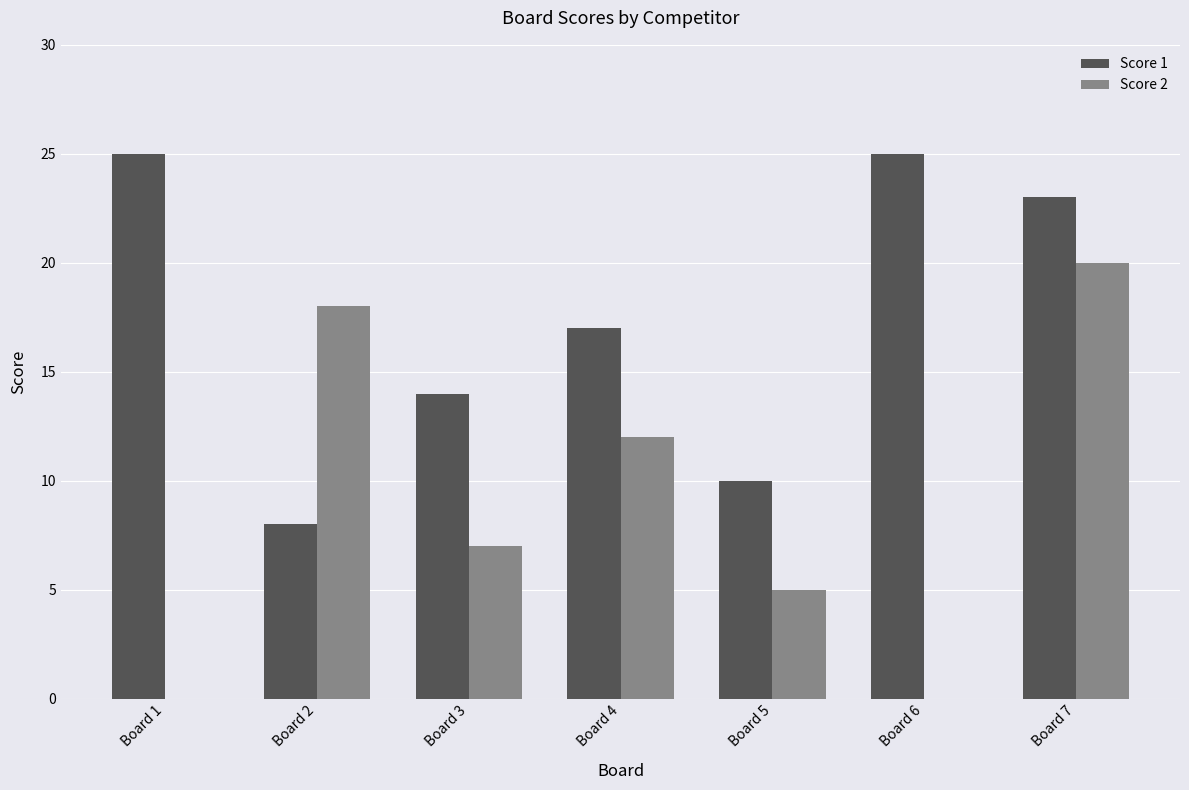

What is the sum of all Score 1 values?

122